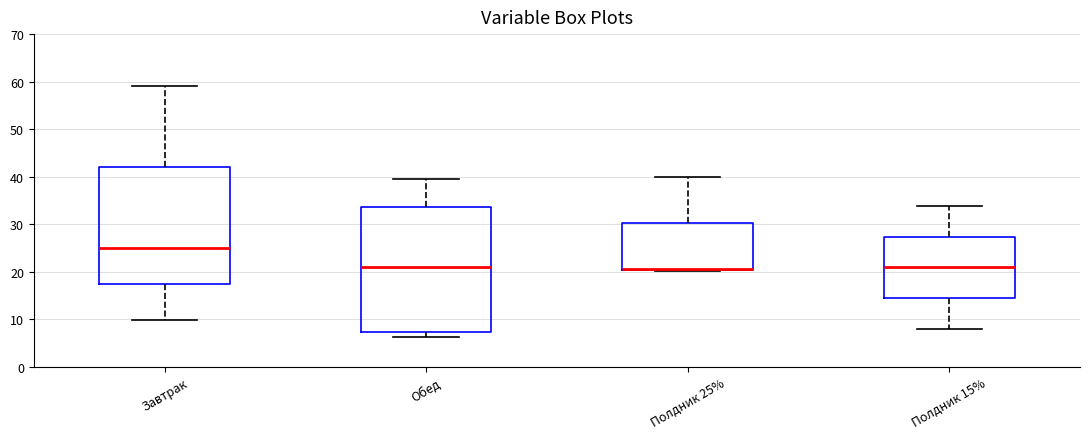

Where does the upper whisker of the box for Завтрак end on the y-axis? The values are not printed on the chart, so give them approximately, as read against the axis.

59